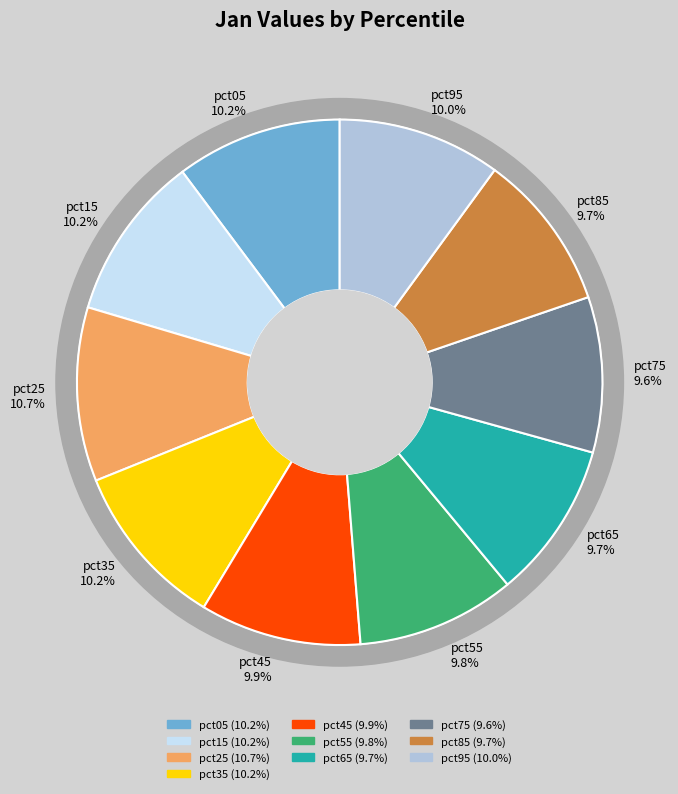

True or false: pct25 accounts for 11% of the total.

True